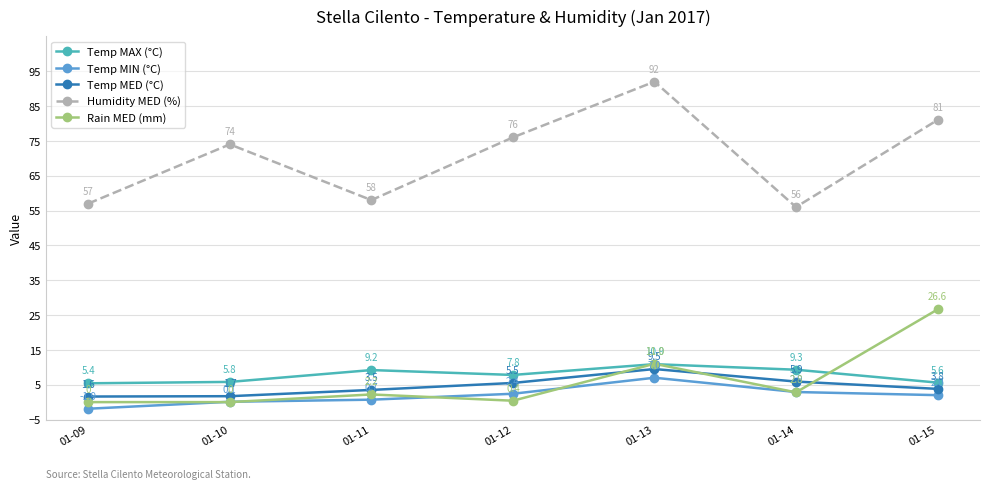

At which category is the sum across all series the highest?

01-13